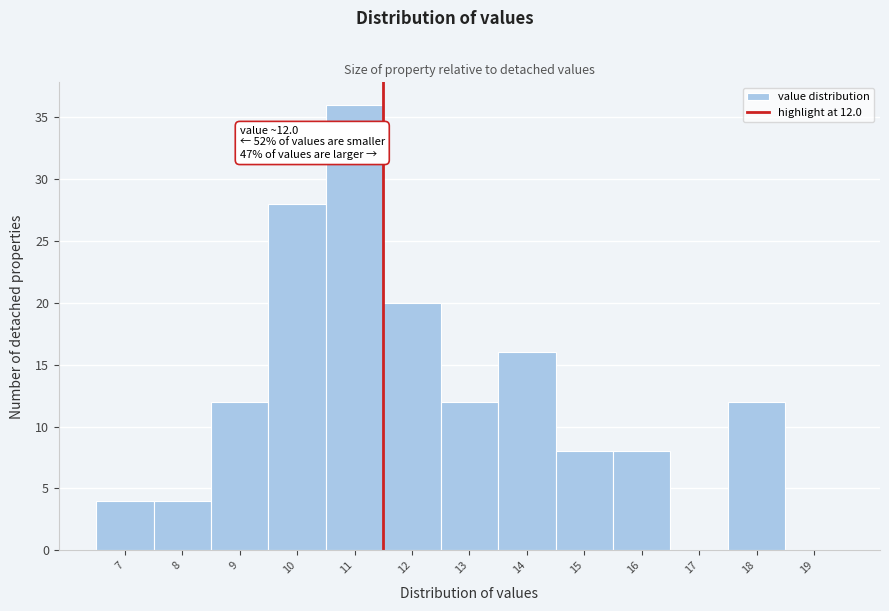

Reading left to right, list all the values displayed in this chart.

7=4	8=4	9=12	10=28	11=36	12=20	13=12	14=16	15=8	16=8	17=0	18=12	19=0